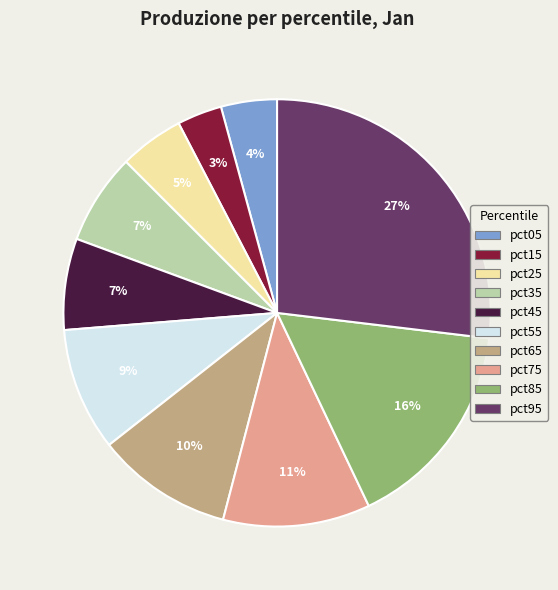

Is the sum of pct65 and pct35 greater than half?

No